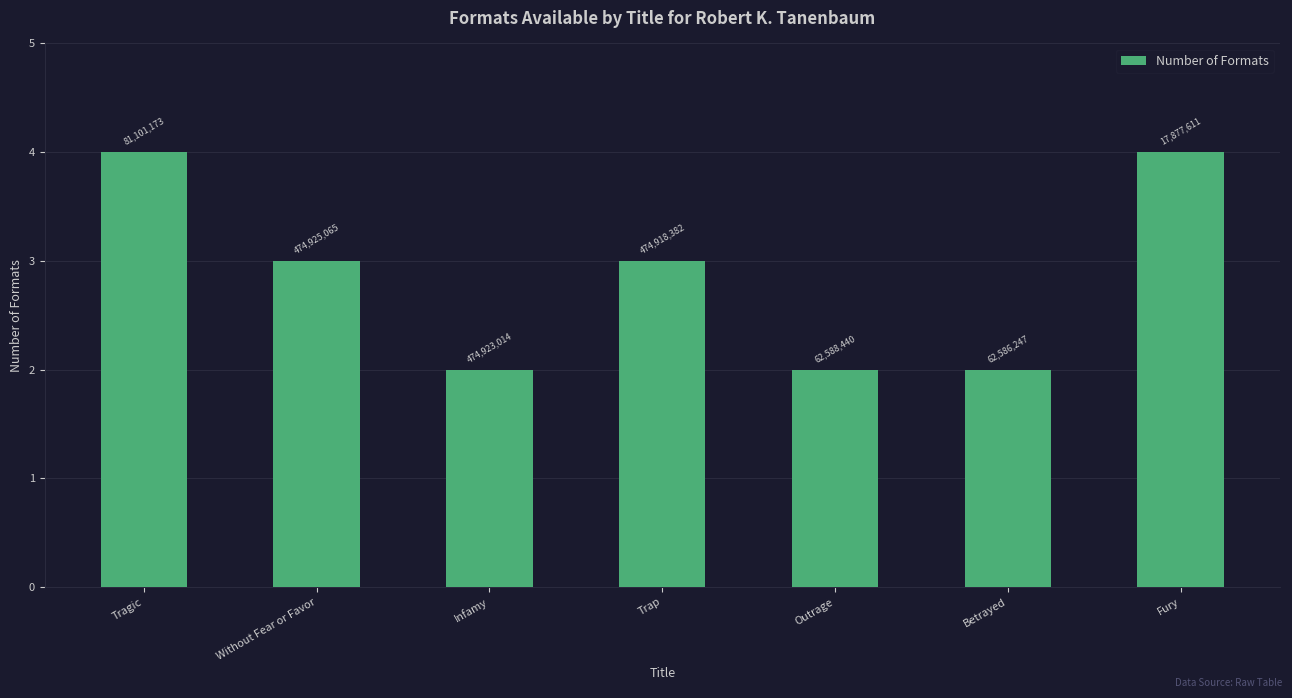

How many bars are there in total?

7